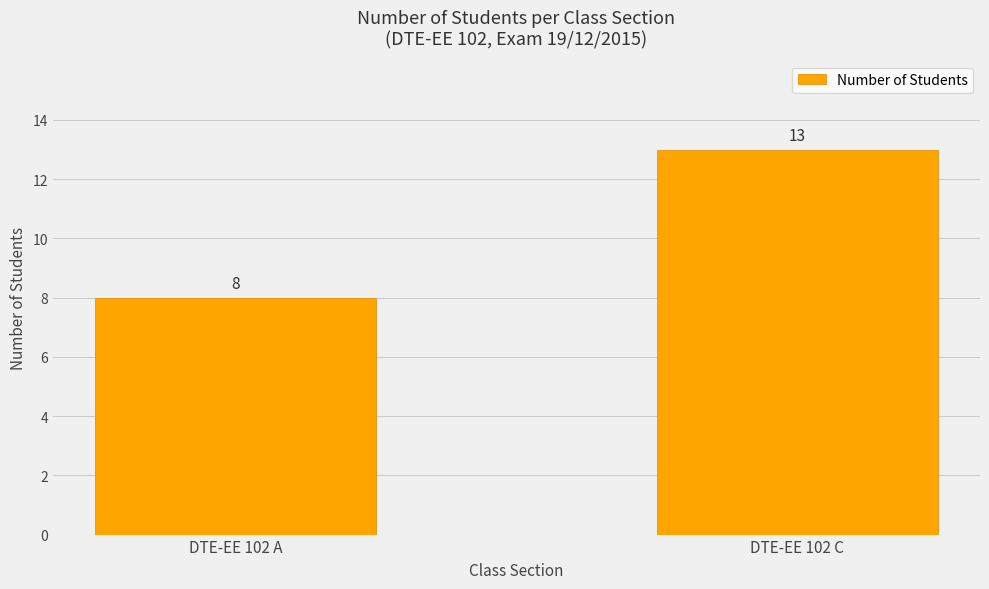

The value at DTE-EE 102 A is 12. True or false?

False